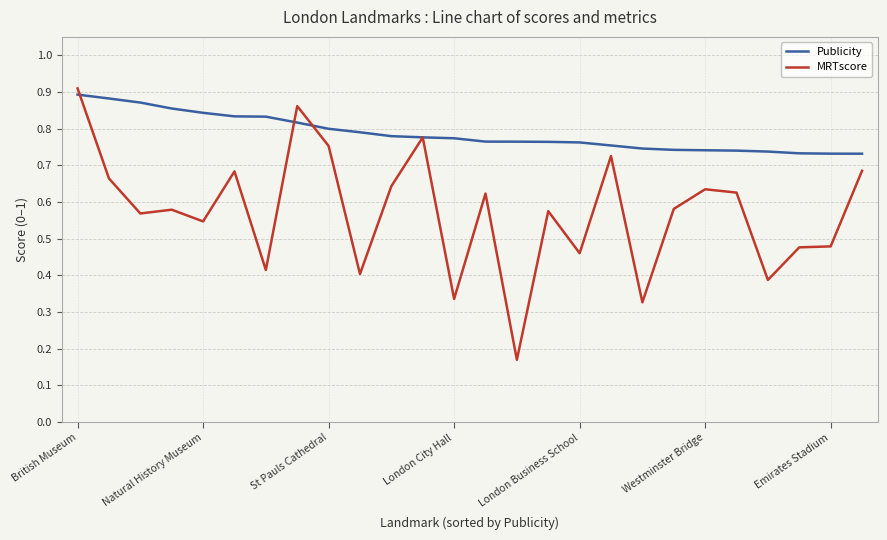

Which series ends up on top after the final intersection of Publicity and MRTscore?

Publicity